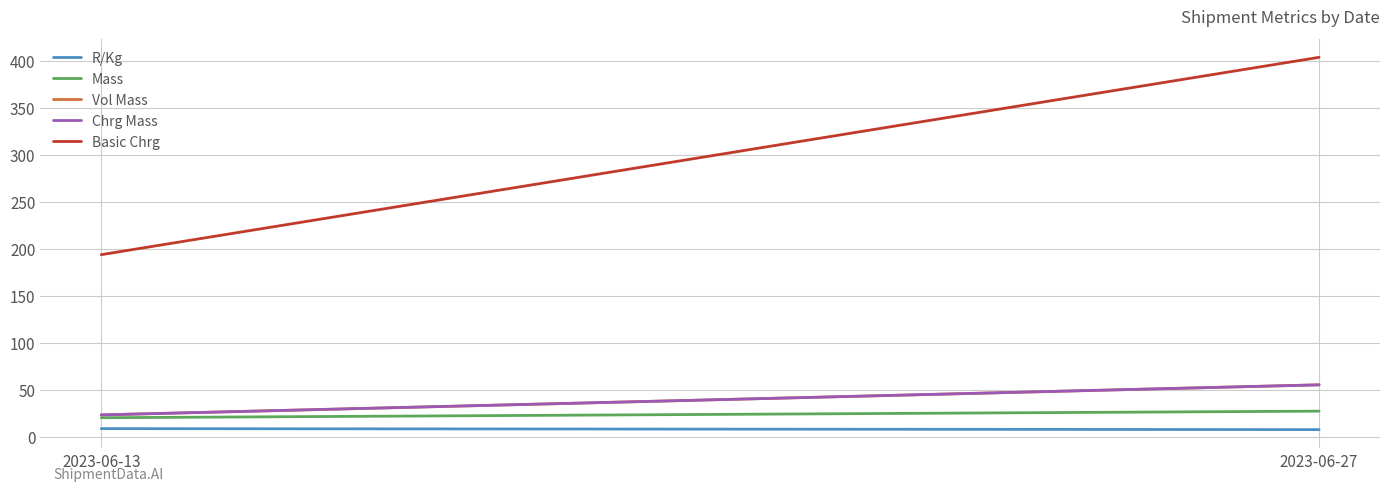

At which label is Mass closest to 23?

2023-06-13